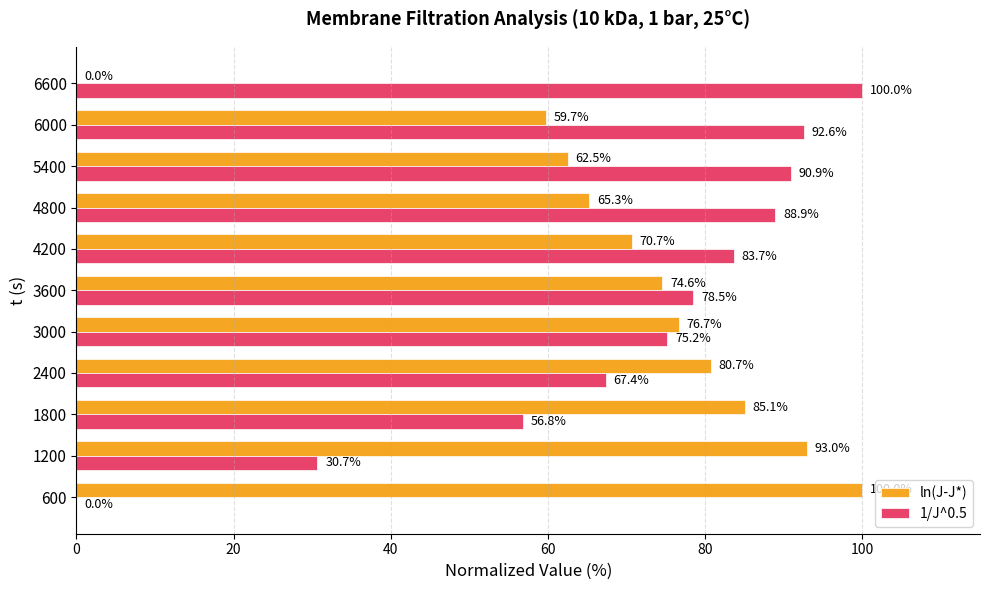

Which series changed the most between 3600 and 4800?

1/J^0.5